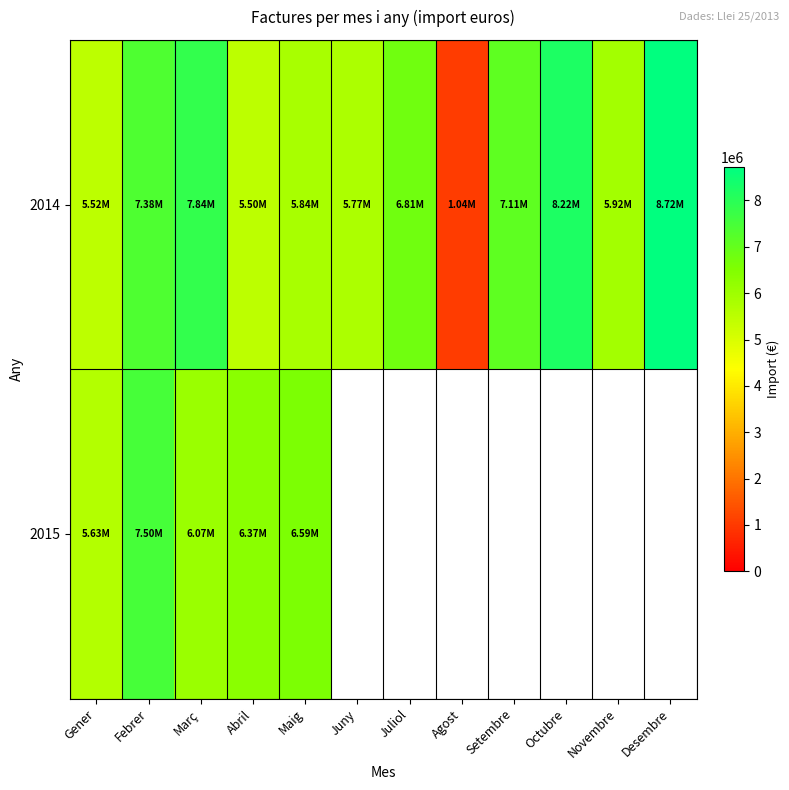

Rank the series by their maximum value, from highest to lowest.

2014, 2015